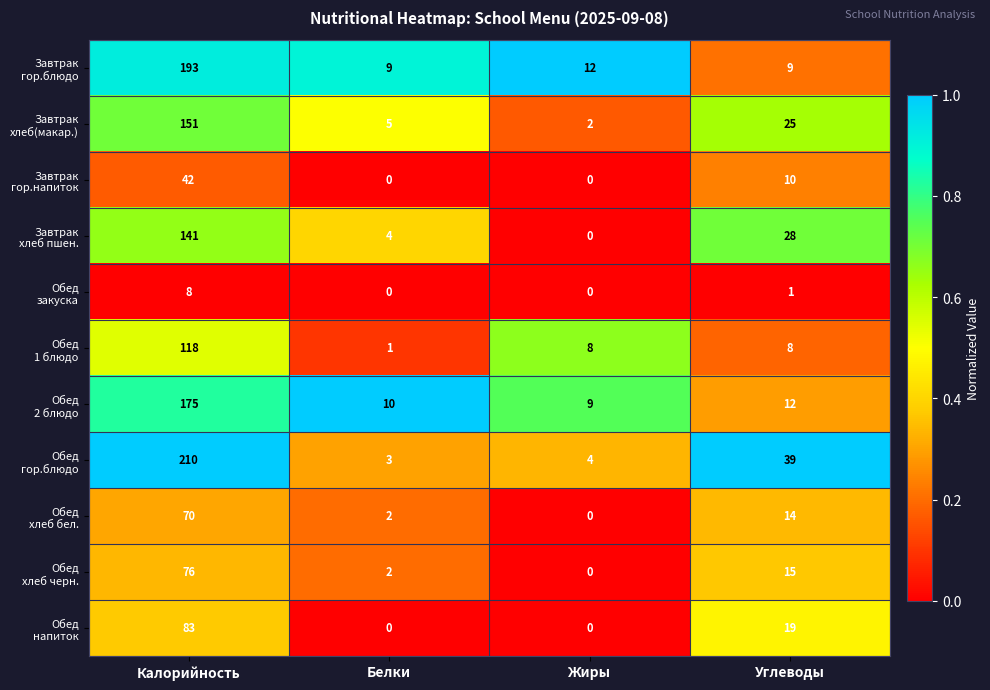

At how many categories does at least one series exceed 0?

4